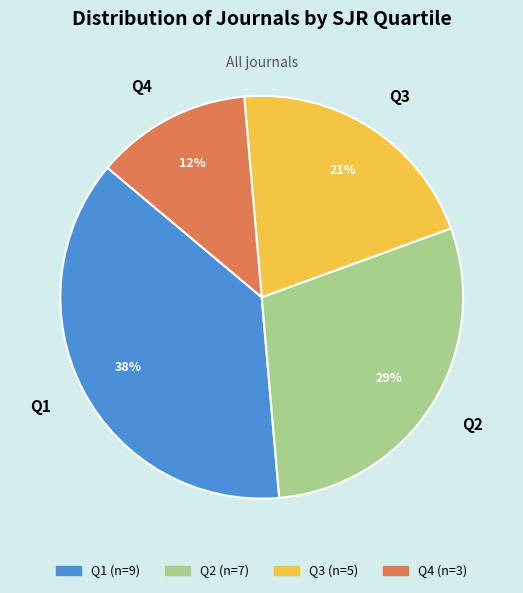

To the nearest percent, what percentage of the pie is Q3?

21%